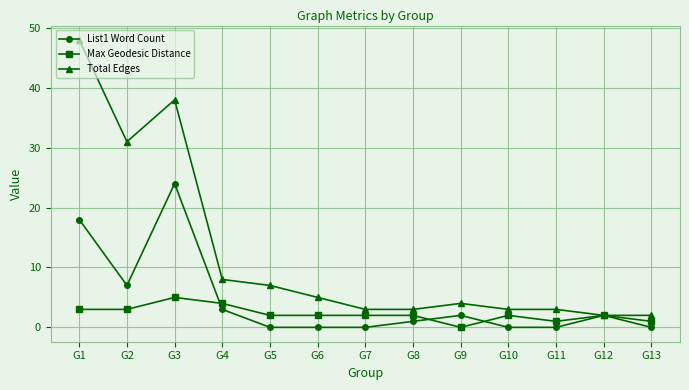

Rank the series at G2 from lowest to highest value.

Max Geodesic Distance, List1 Word Count, Total Edges